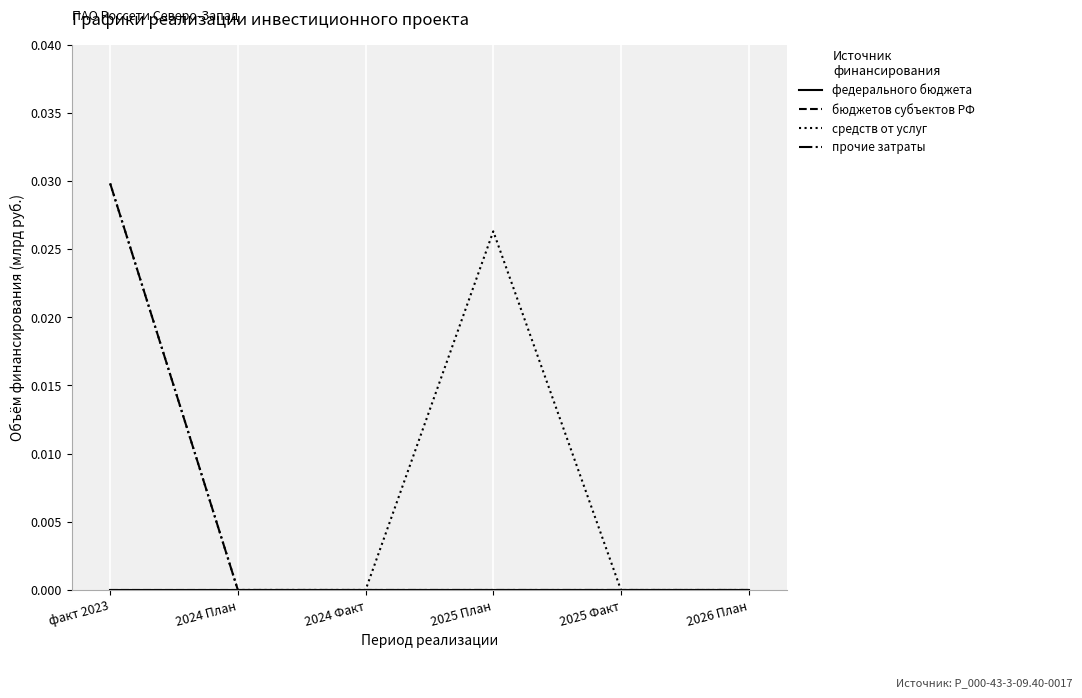

Is this an area chart (filled region under the line)?

No